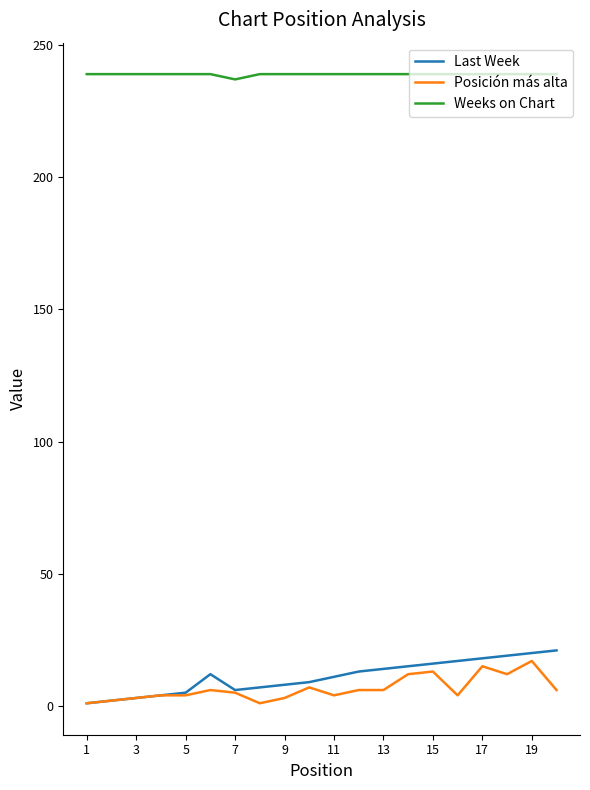

True or false: Last Week and Weeks on Chart intersect in this chart.

False